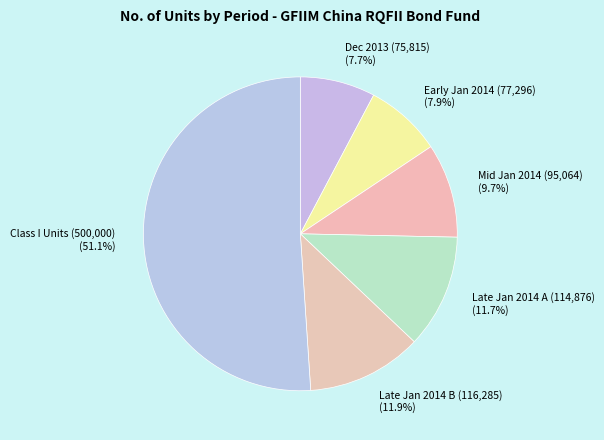

How many slices are in this pie chart?

6